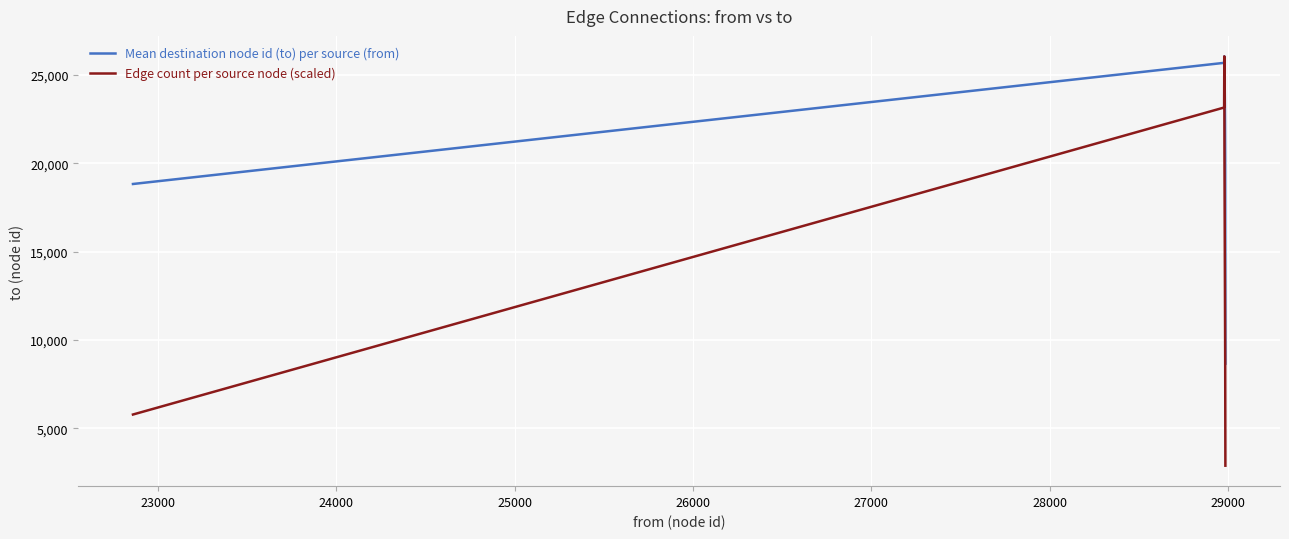

Which series has the widest spread of values?

Edge count per source node (scaled)